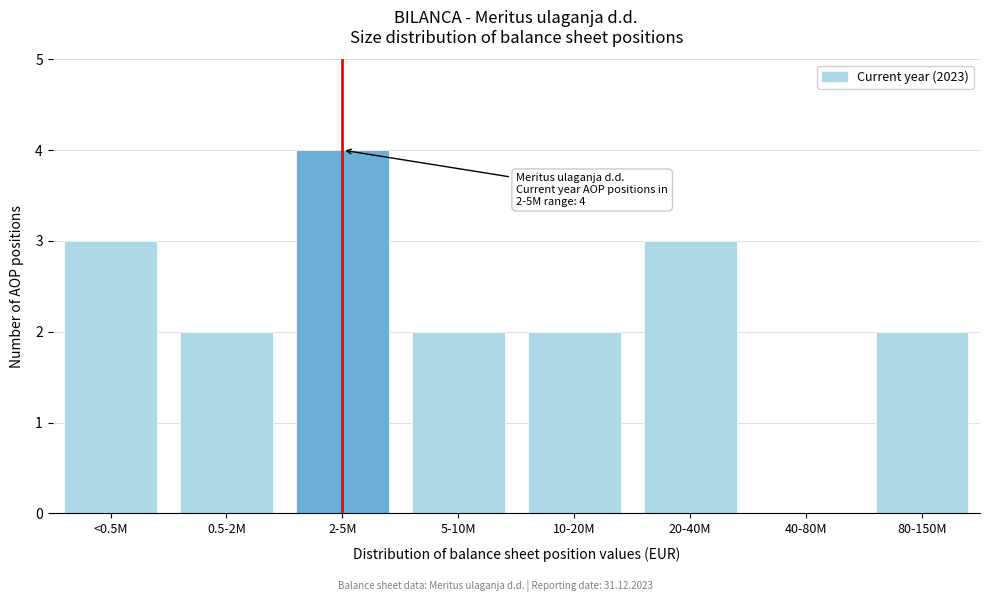

Reading left to right, transcribe all the data shown in this chart.

<0.5M=3	0.5-2M=2	2-5M=4	5-10M=2	10-20M=2	20-40M=3	40-80M=0	80-150M=2